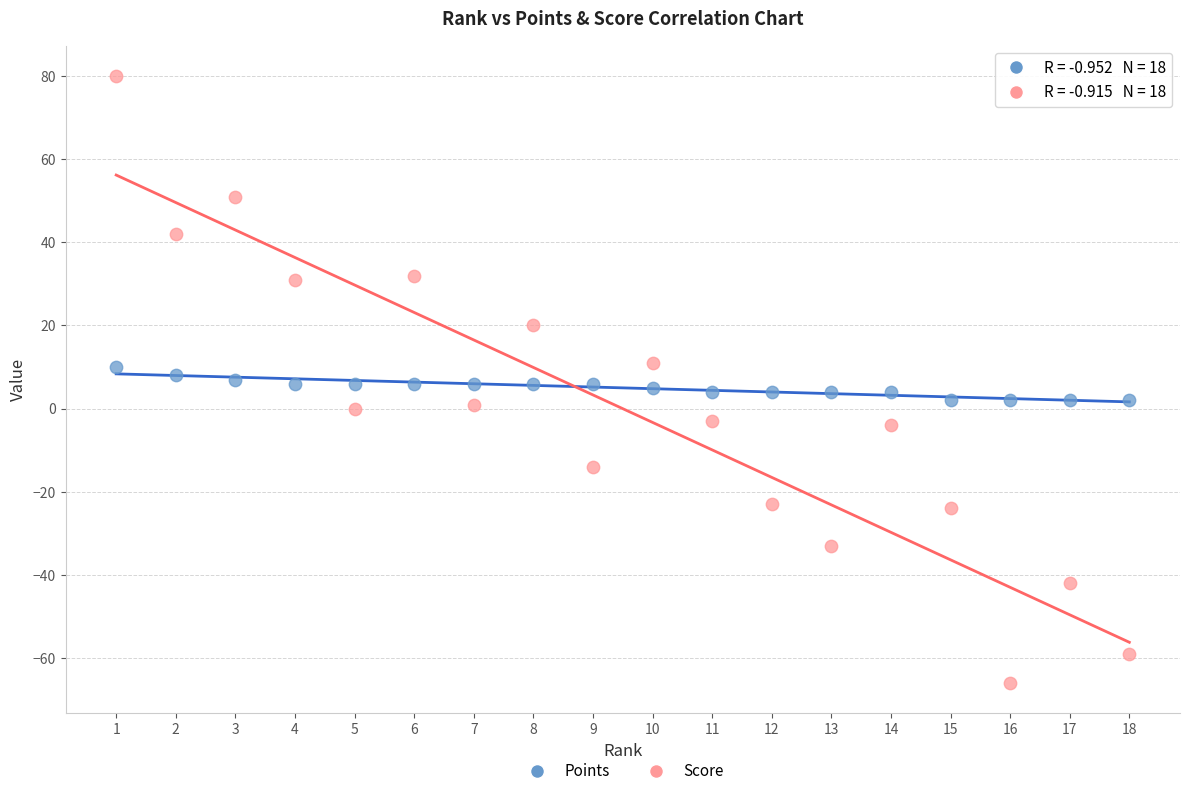

Across all data points, what is the range of Y values (max minus min)?

146